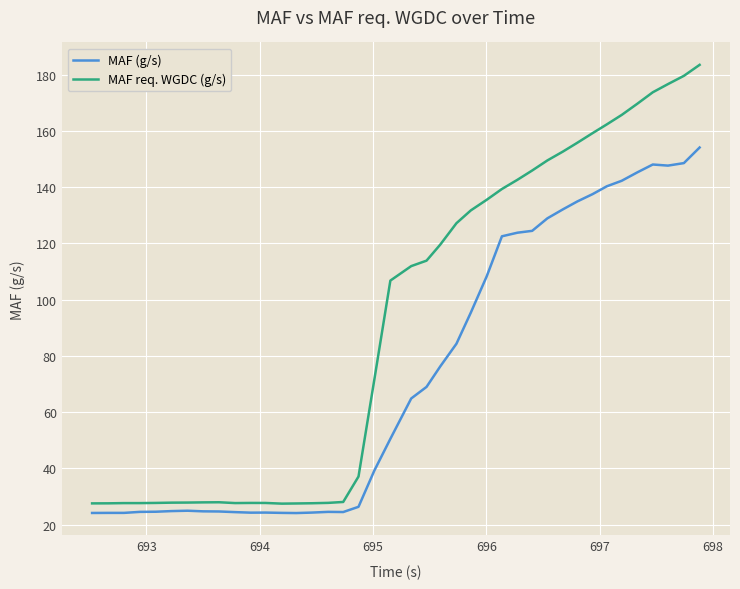

List the series in order of their overall mean, highest first.

MAF req. WGDC (g/s), MAF (g/s)